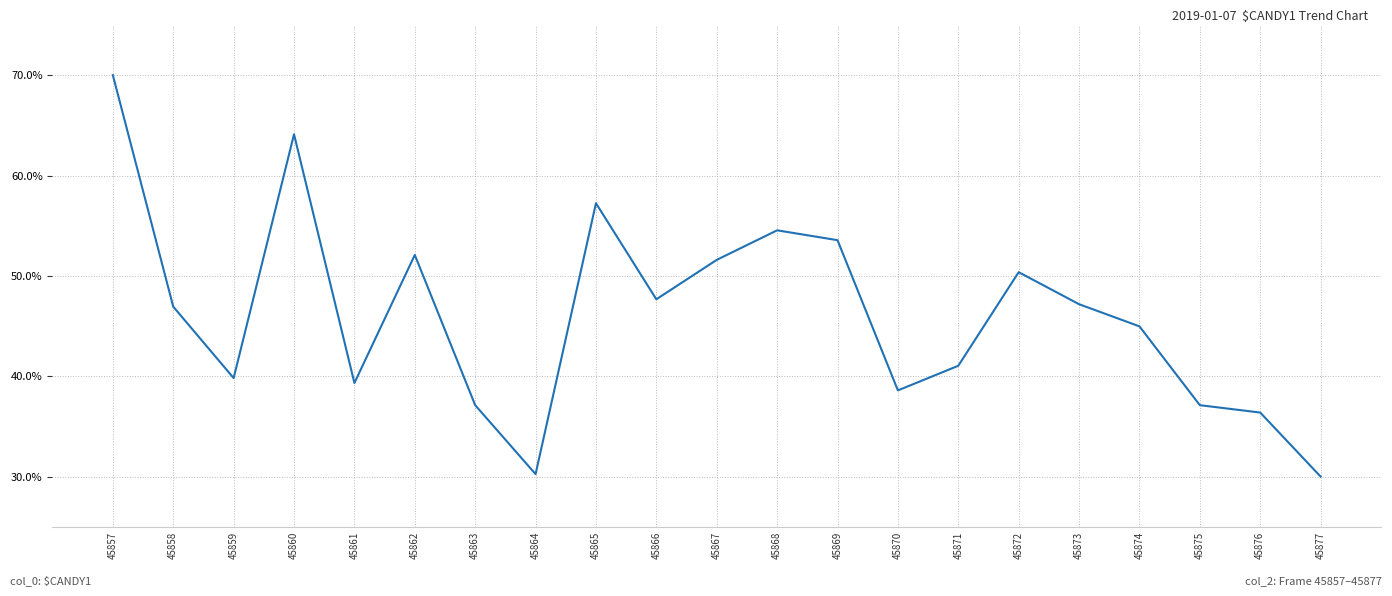

Where is the data nearest to the value 50?

45872